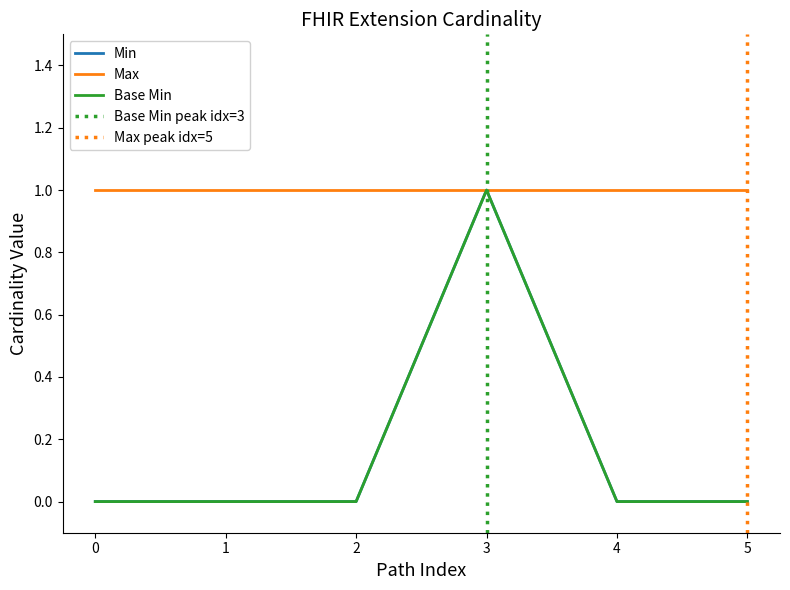

The value of Base Min at 5 is 0. True or false?

True